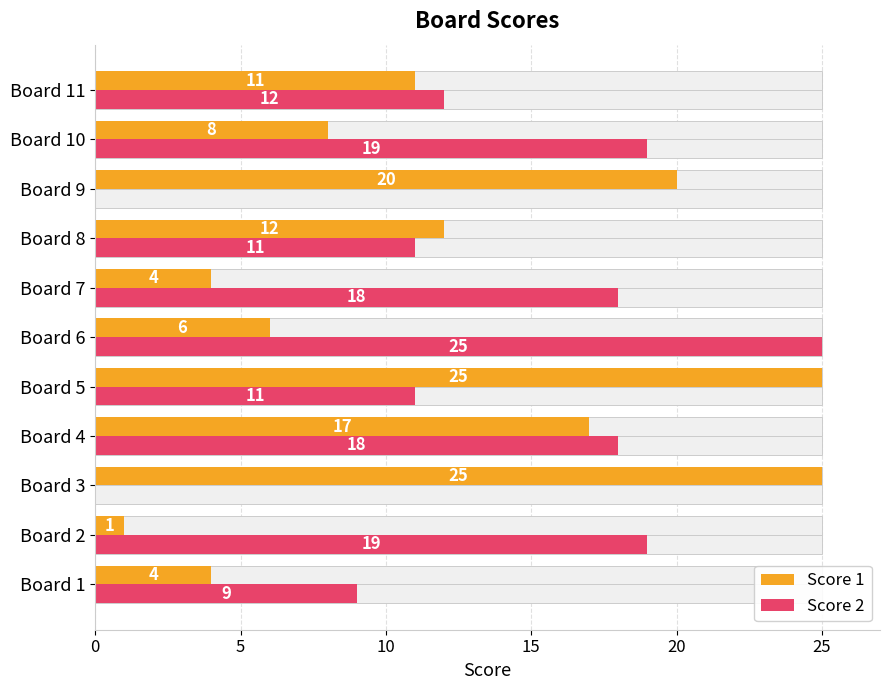

Reading right to left, what are all the values shown in this chart?

Score 1: 11	8	20	12	4	6	25	17	25	1	4
Score 2: 12	19	0	11	18	25	11	18	0	19	9